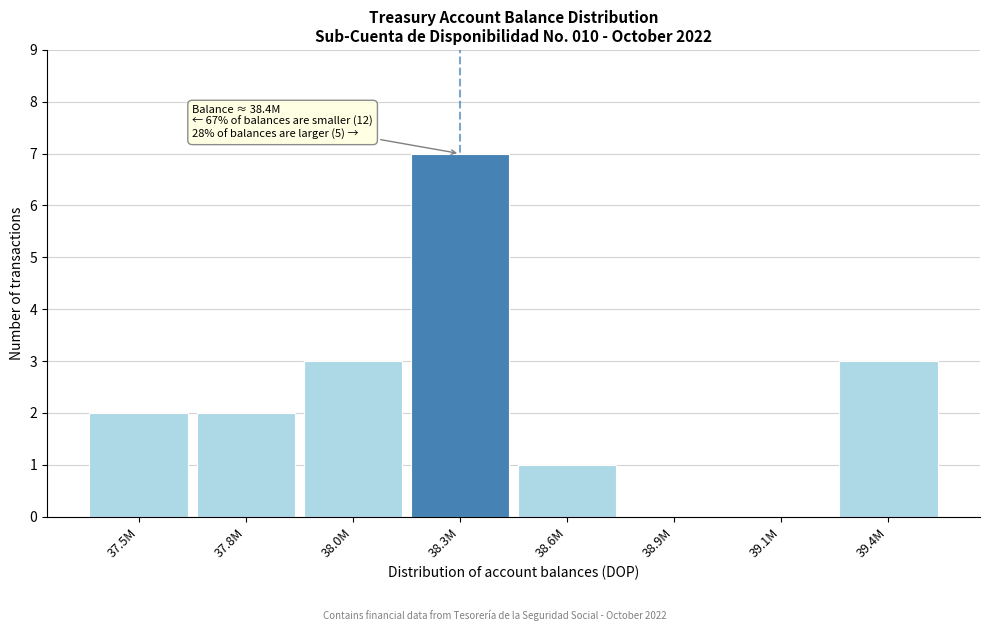

Reading left to right, transcribe all the data shown in this chart.

37.5M=2	37.8M=2	38.0M=3	38.3M=7	38.6M=1	38.9M=0	39.1M=0	39.4M=3